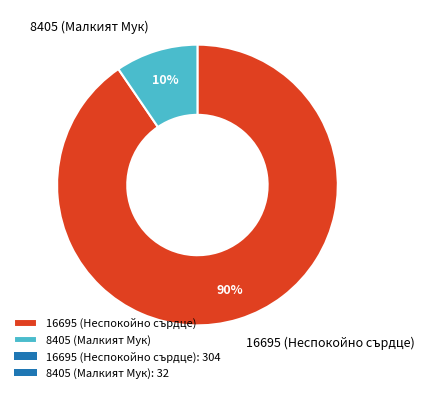

Is it true that 16695 (Неспокойно сърдце) is 99% of the pie?

False